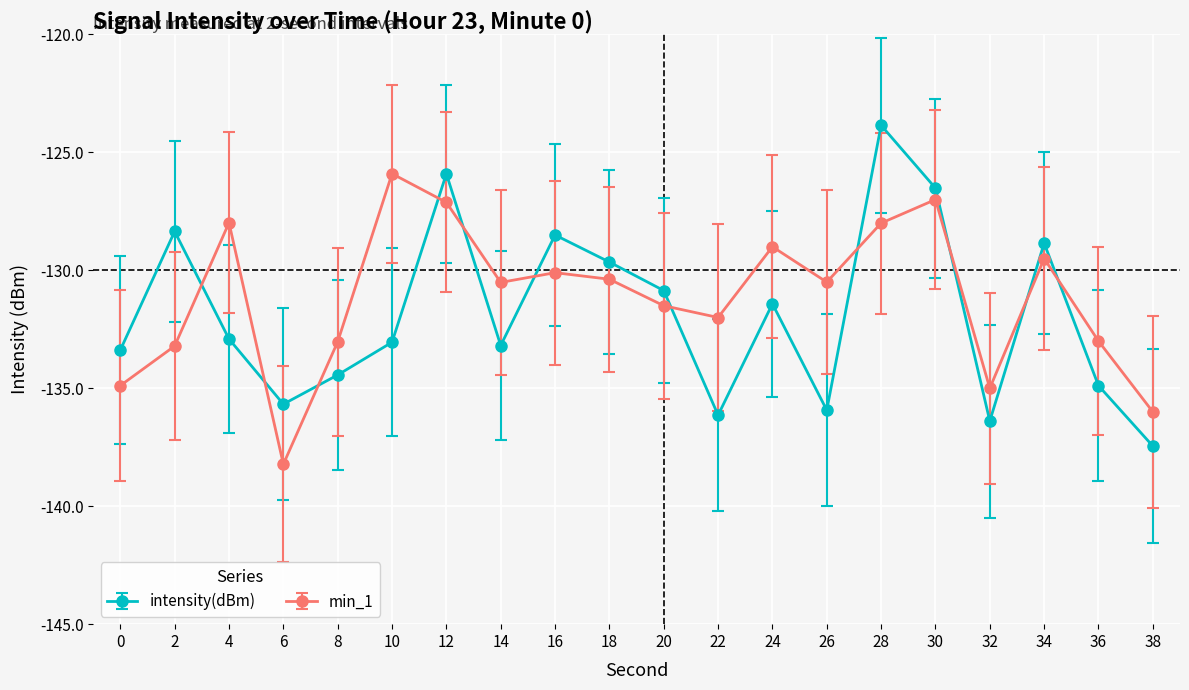

The intensity(dBm) series shows -196.3 at 24. True or false?

False